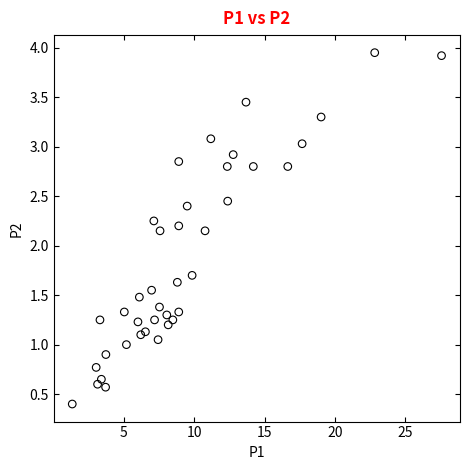

How many points are shown in the scatter plot?

40